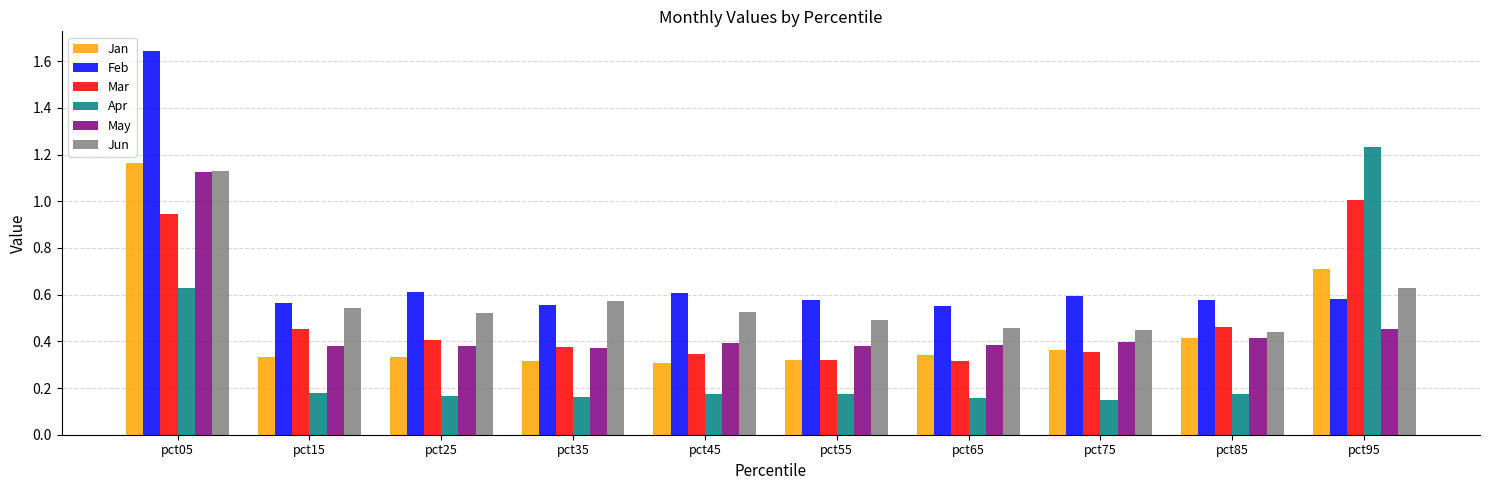

Is it true that Apr equals 0.2 at pct75?

False